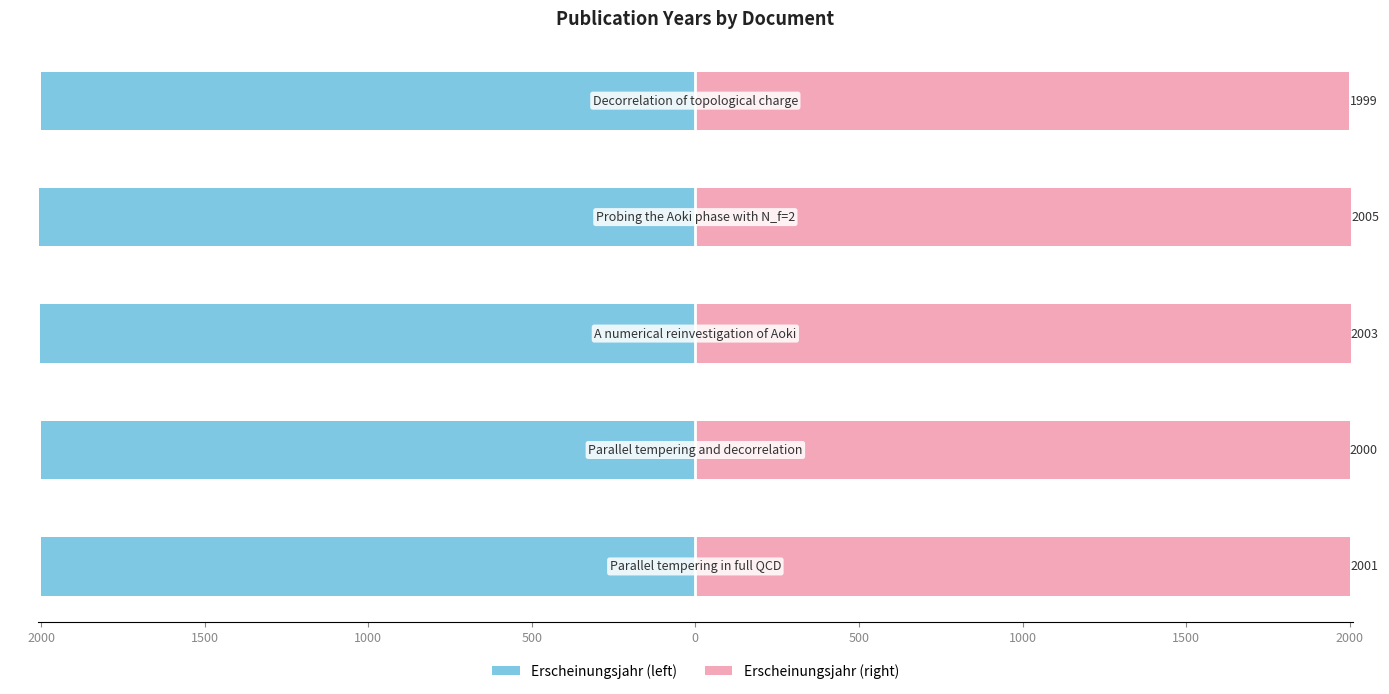

Reading left to right, transcribe all the data shown in this chart.

Erscheinungsjahr (left): -2001	-2000	-2003	-2005	-1999
Erscheinungsjahr (right): 2001	2000	2003	2005	1999